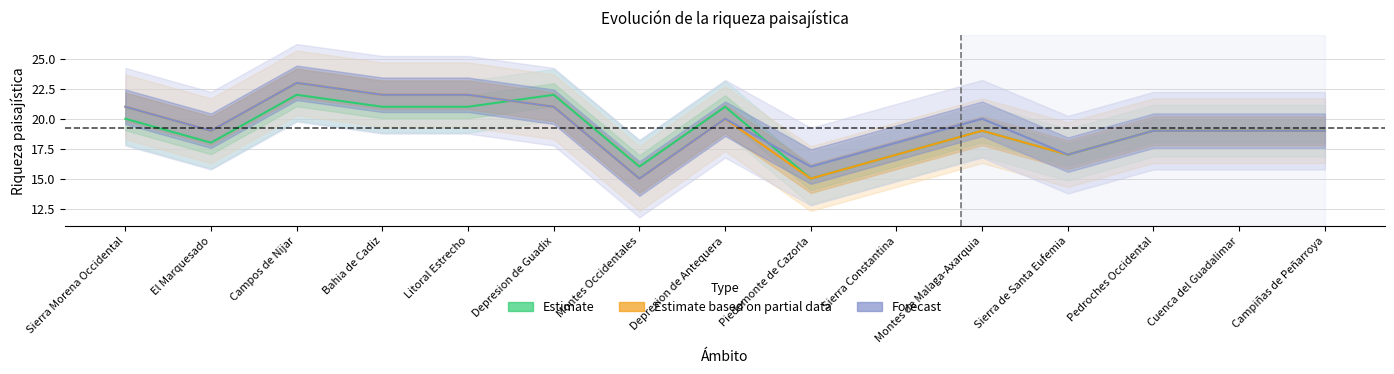

Does the chart display data point markers on the line(s)?

No